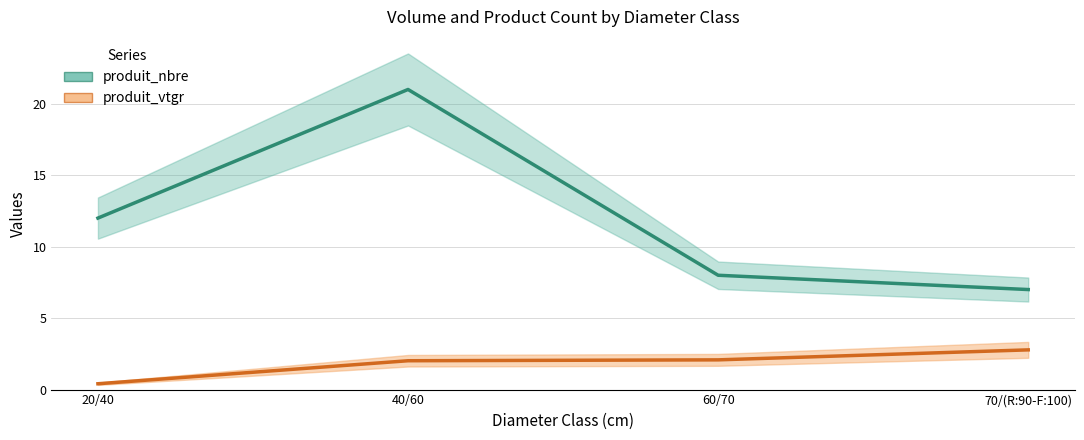

Which series has the widest spread of values?

produit_nbre